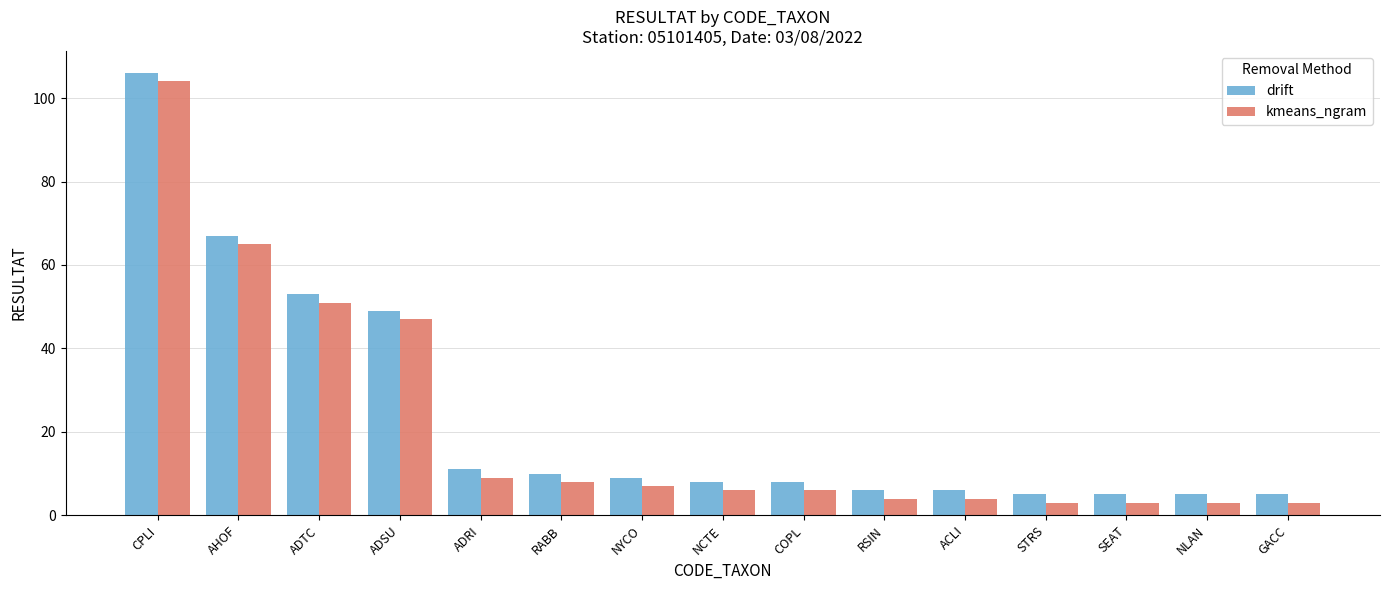

What is the lowest value of the kmeans_ngram series?

3